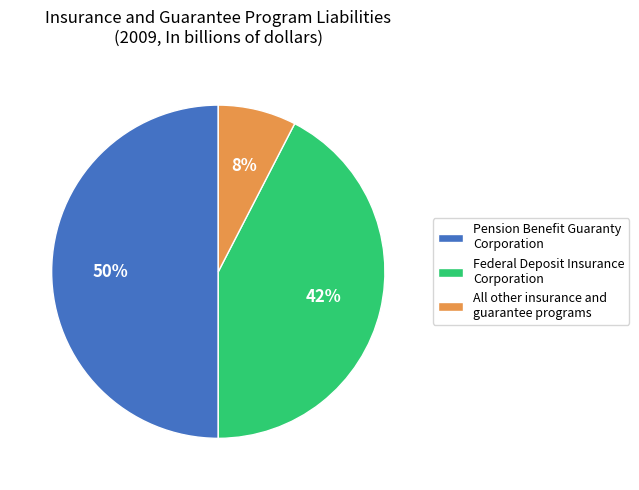

To the nearest percent, what is the combined percentage of Federal Deposit Insurance Corporation and Pension Benefit Guaranty Corporation?

92%